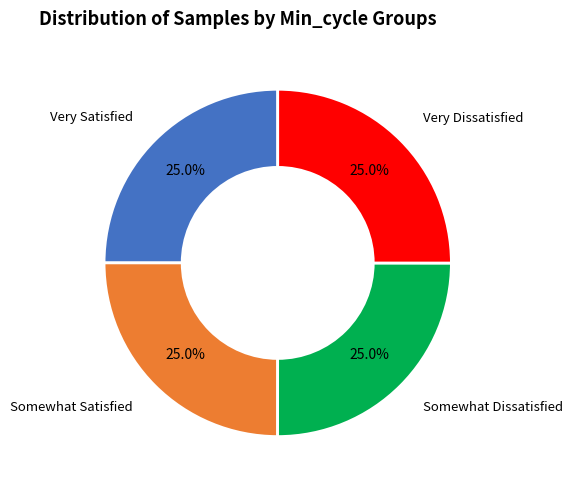

What percentage do Very Dissatisfied and Somewhat Dissatisfied together represent?

50.0%